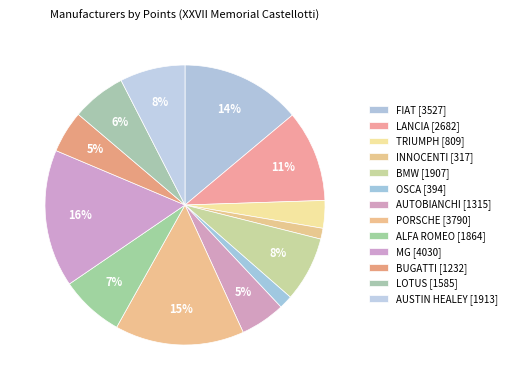

Count the number of slices in the pie.

13